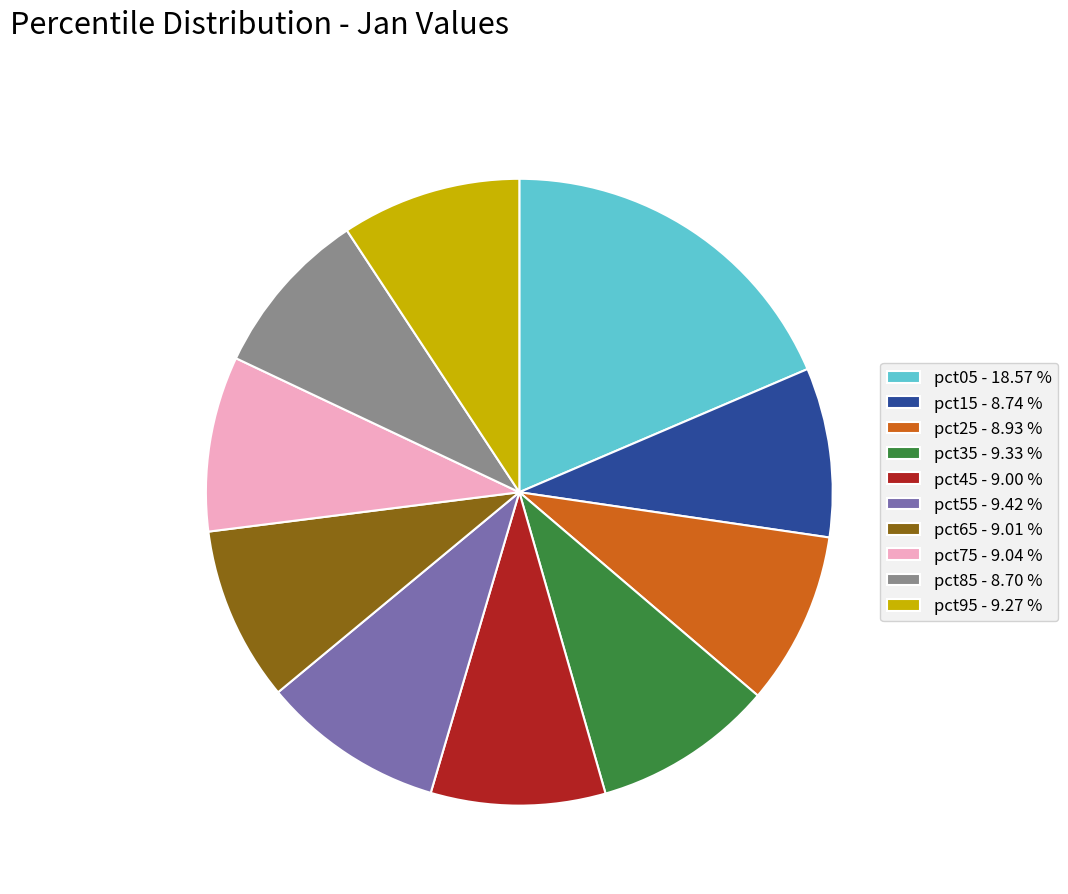

Is there a majority slice in this chart?

No